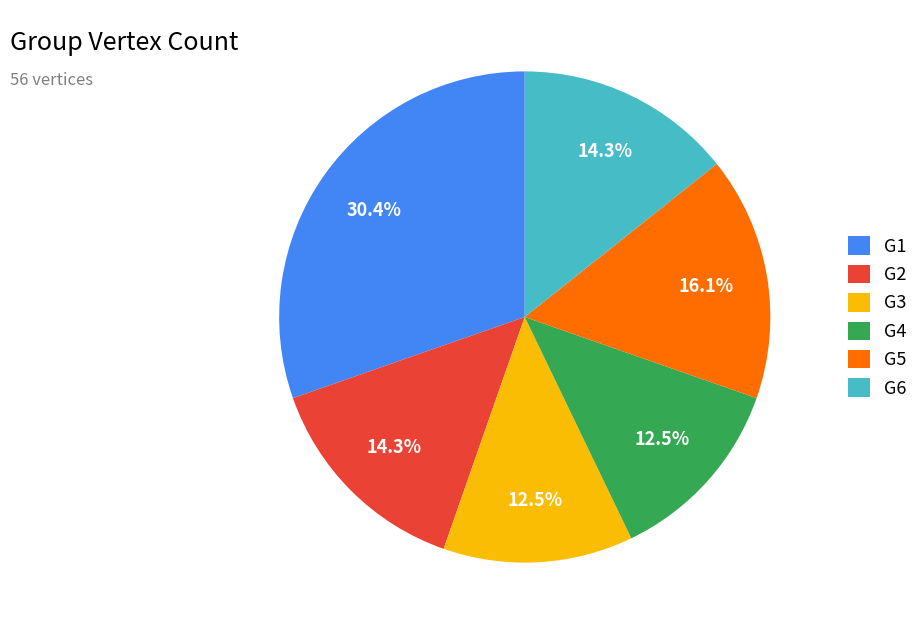

Which has a higher value, G6 or G3?

G6